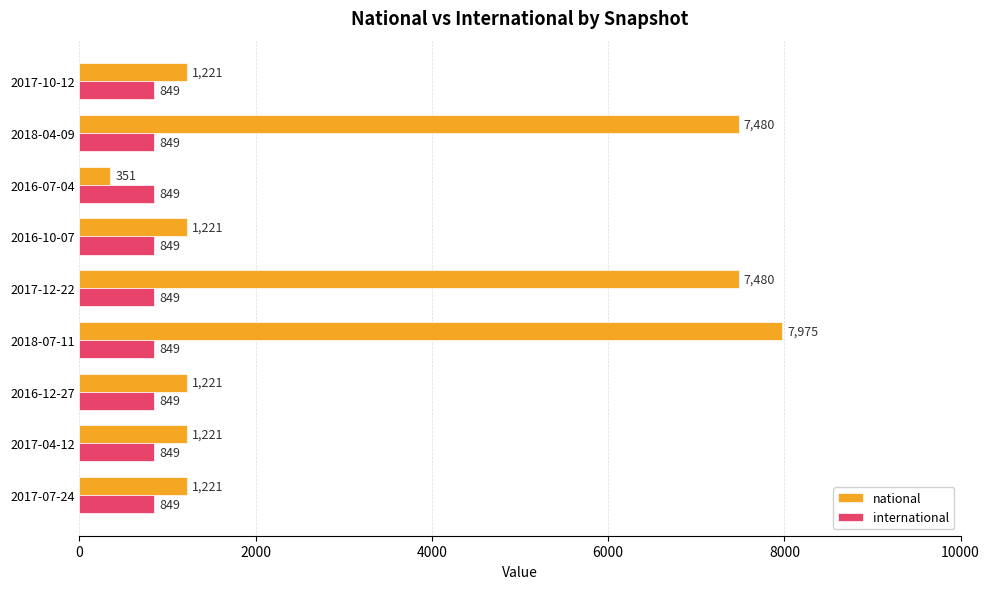

What is the spread (max minus min) of values at 2016-07-04?

498